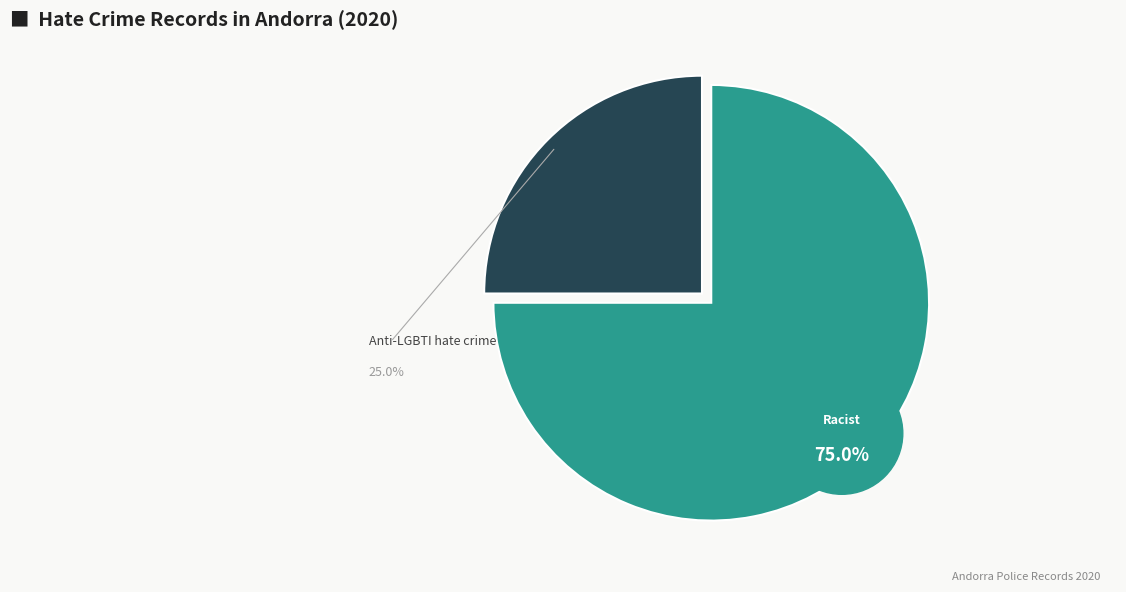

Is it true that Anti-LGBTI hate crime is 25% of the pie?

True